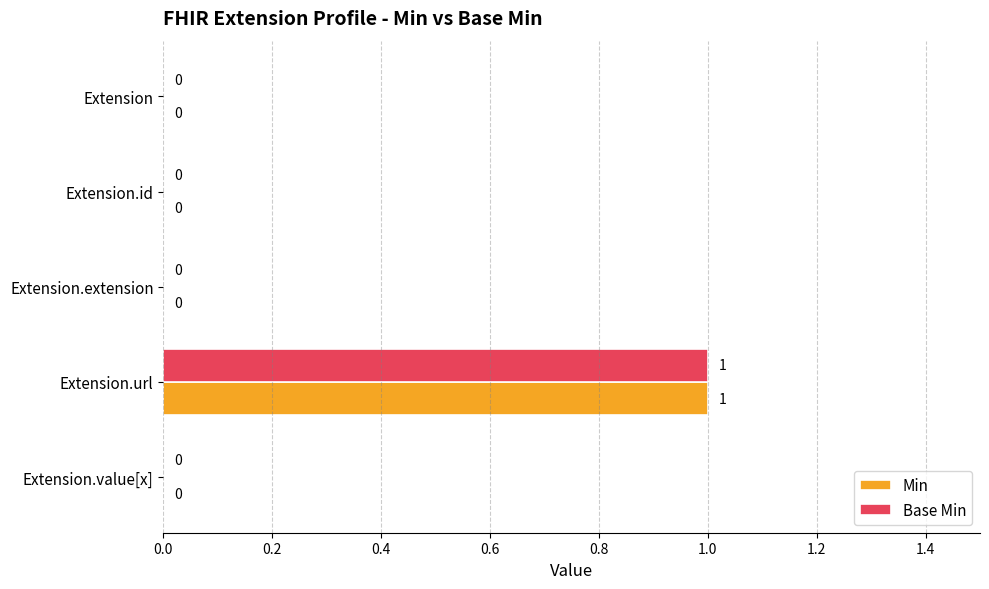

True or false: Base Min has a value of 0 at Extension.

True